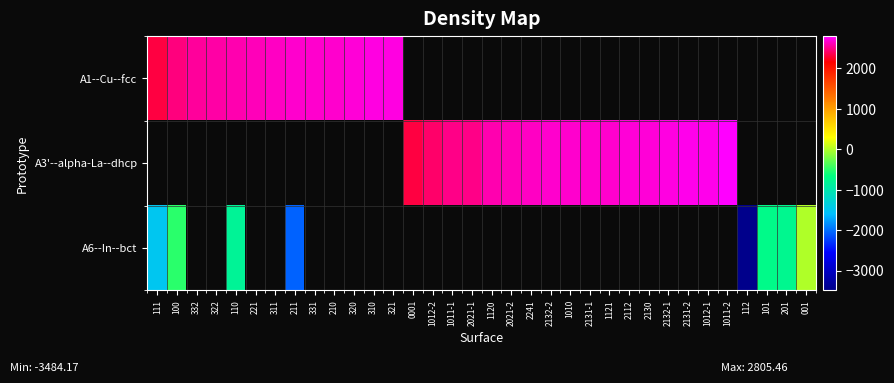

Where is A6--In--bct nearest to the value -1742?

111